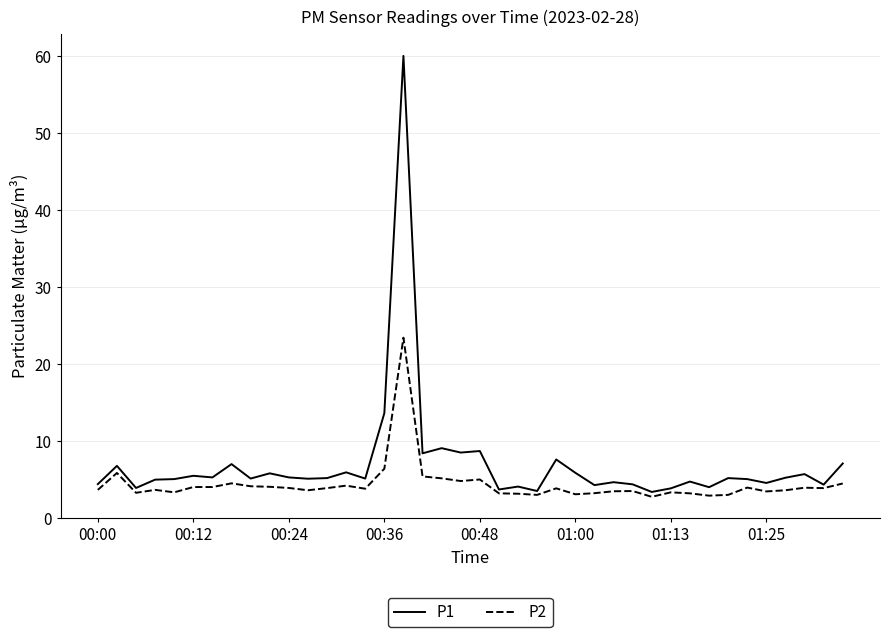

What is the minimum value shown in the chart?

2.7